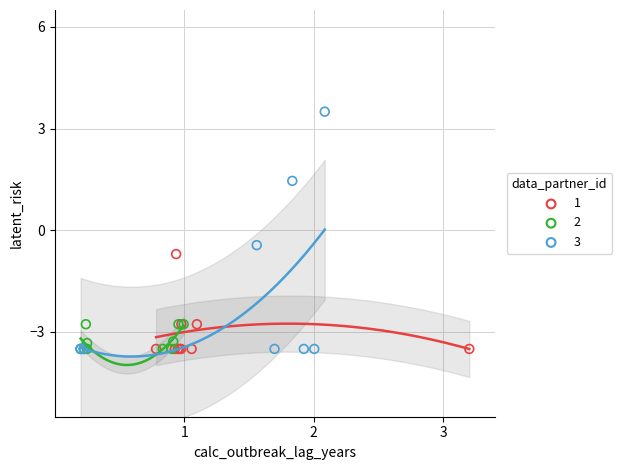

What are all the series names shown in the legend?

1, 2, 3